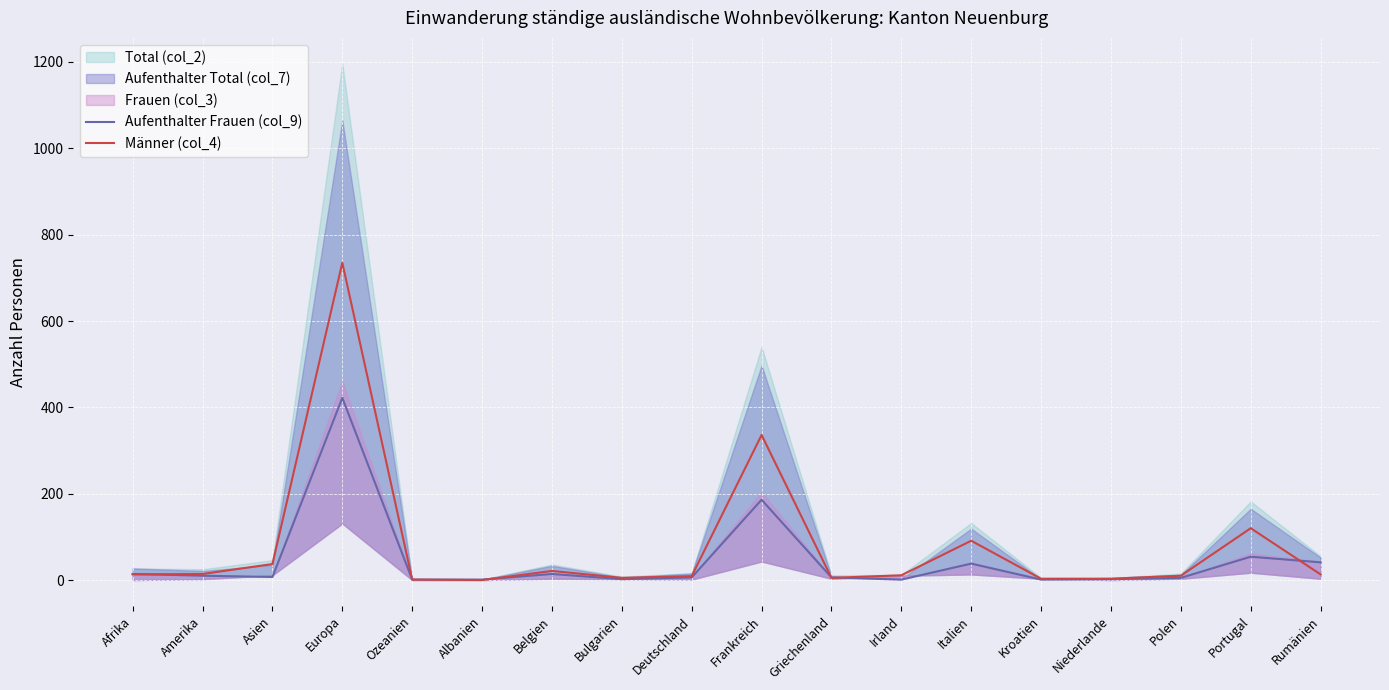

Is it true that Aufenthalter Frauen (col_9) equals 6 at Griechenland?

True